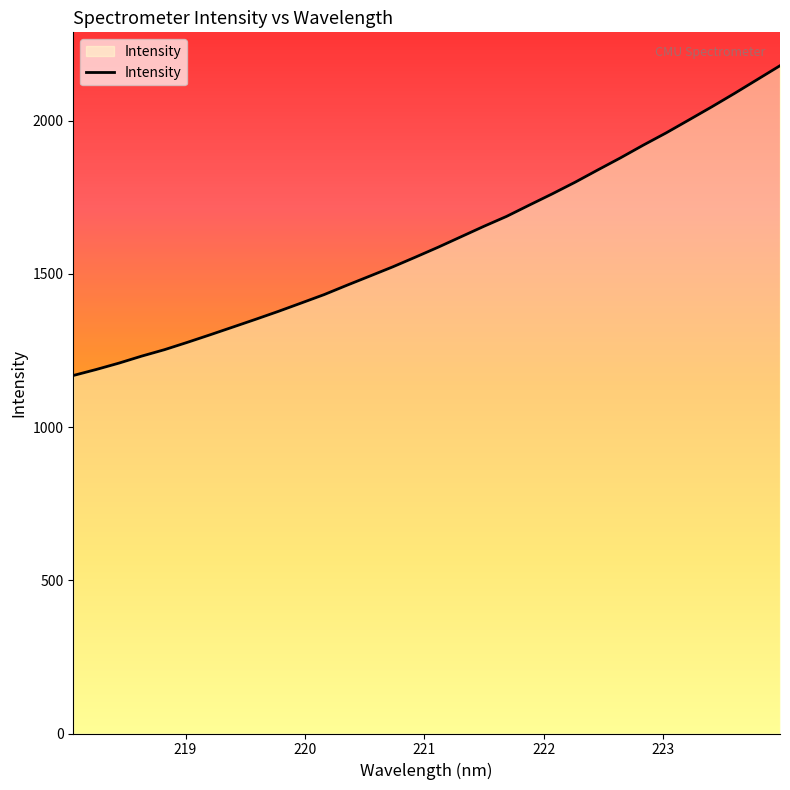

How many values are below 1587?

16